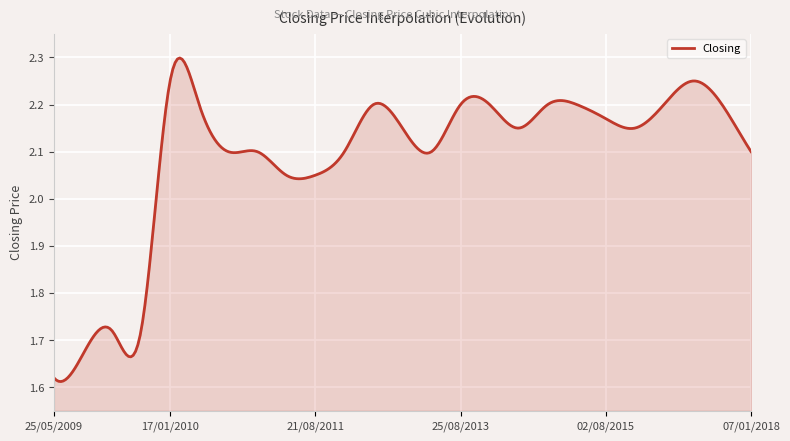

What is the difference between the maximum and minimum values?

0.7